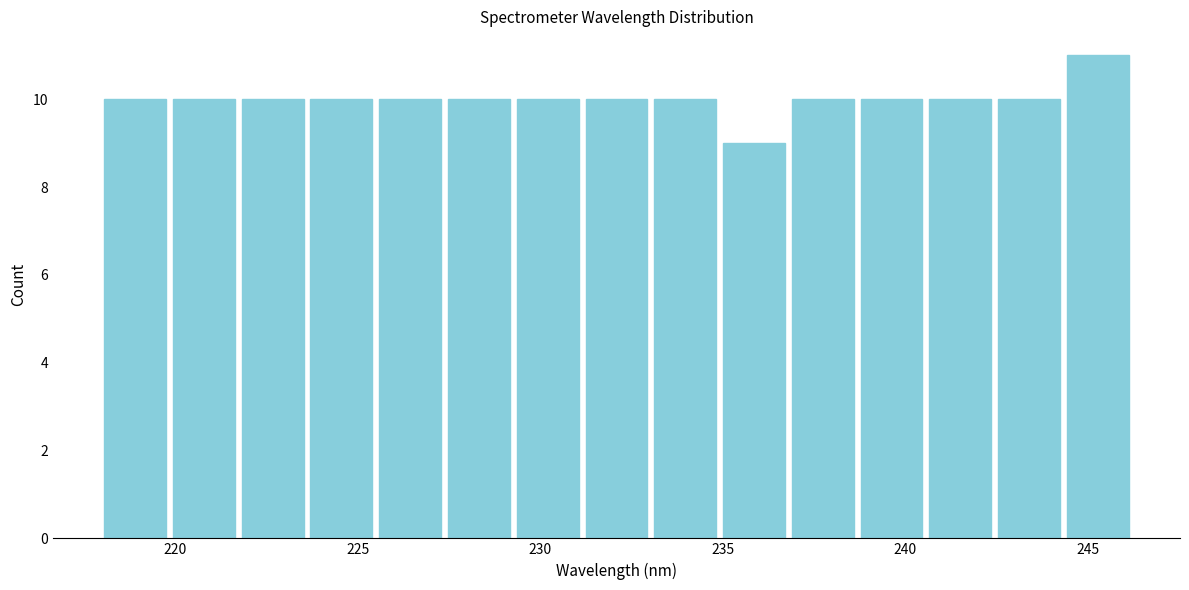

Around what value on the x-axis is the tallest bar? Give the approximate position of its centre, as read against the axis.

245.5